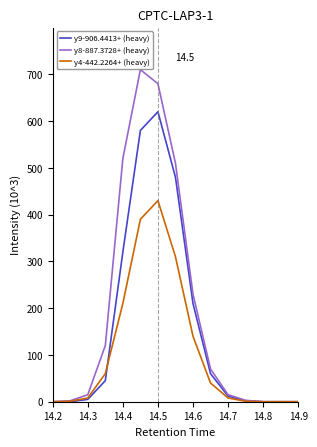

Which series has the widest spread of values?

y8-887.3728+ (heavy)